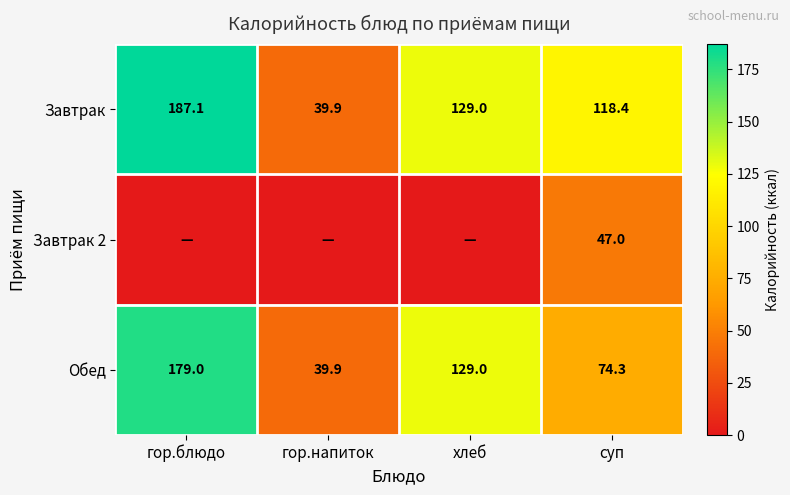

What is the highest value of the Обед series?

179.0